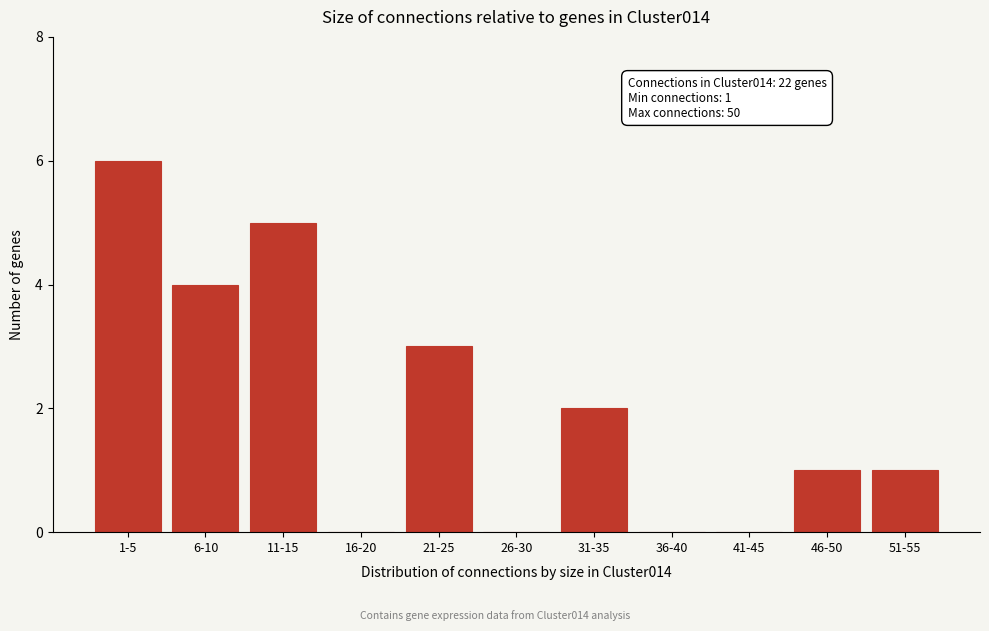

Reading right to left, transcribe all the data shown in this chart.

51-55=1	46-50=1	41-45=0	36-40=0	31-35=2	26-30=0	21-25=3	16-20=0	11-15=5	6-10=4	1-5=6